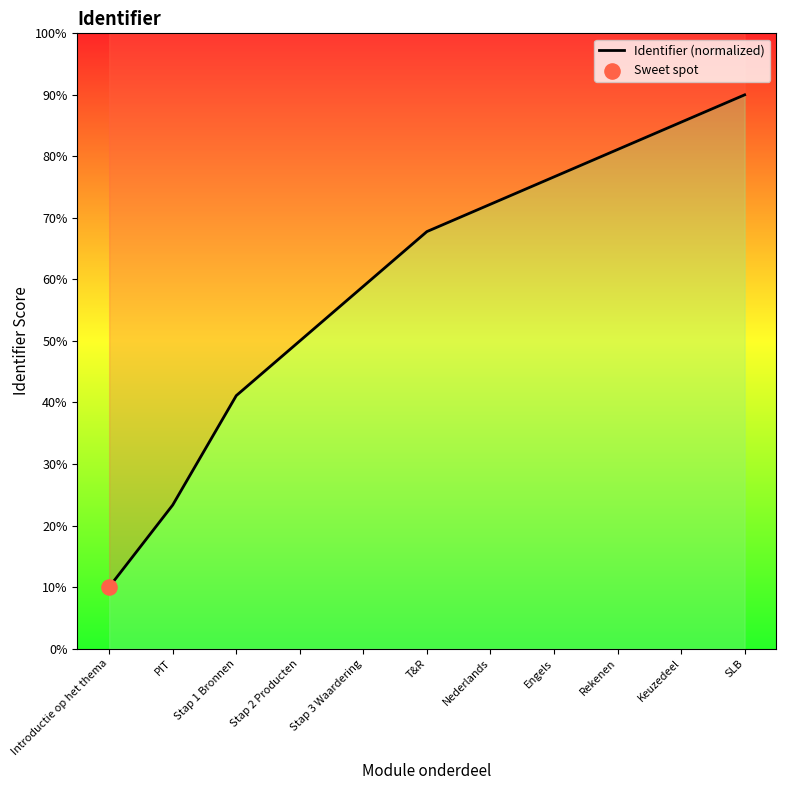

What is the ratio of the value at Stap 2 Producten to the value at Nederlands?

0.7